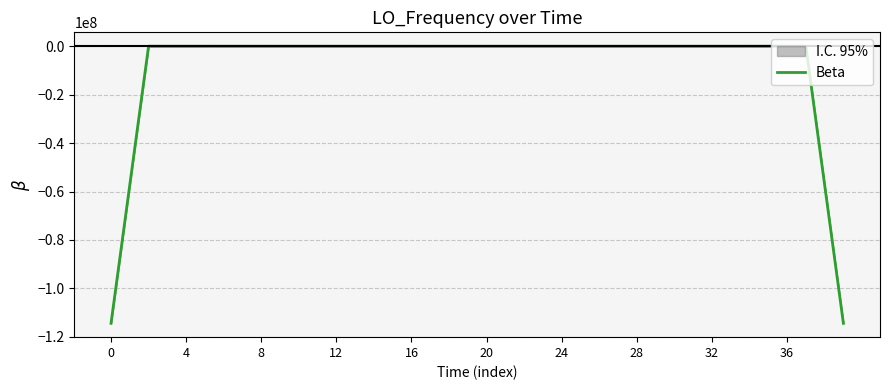

What is the ratio of the value at 31 to the value at 23?

0.8